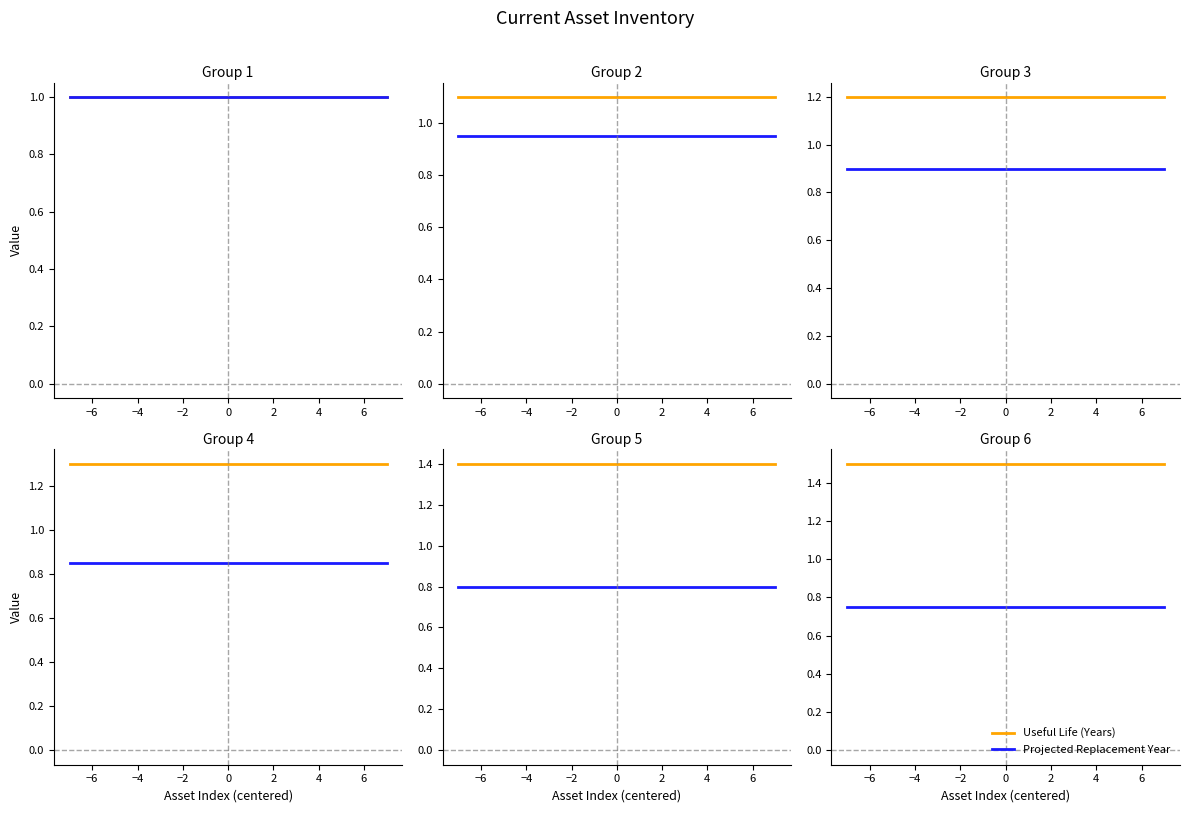

What is the value of the Projected Replacement Year point at the 5th from the left?

0.8